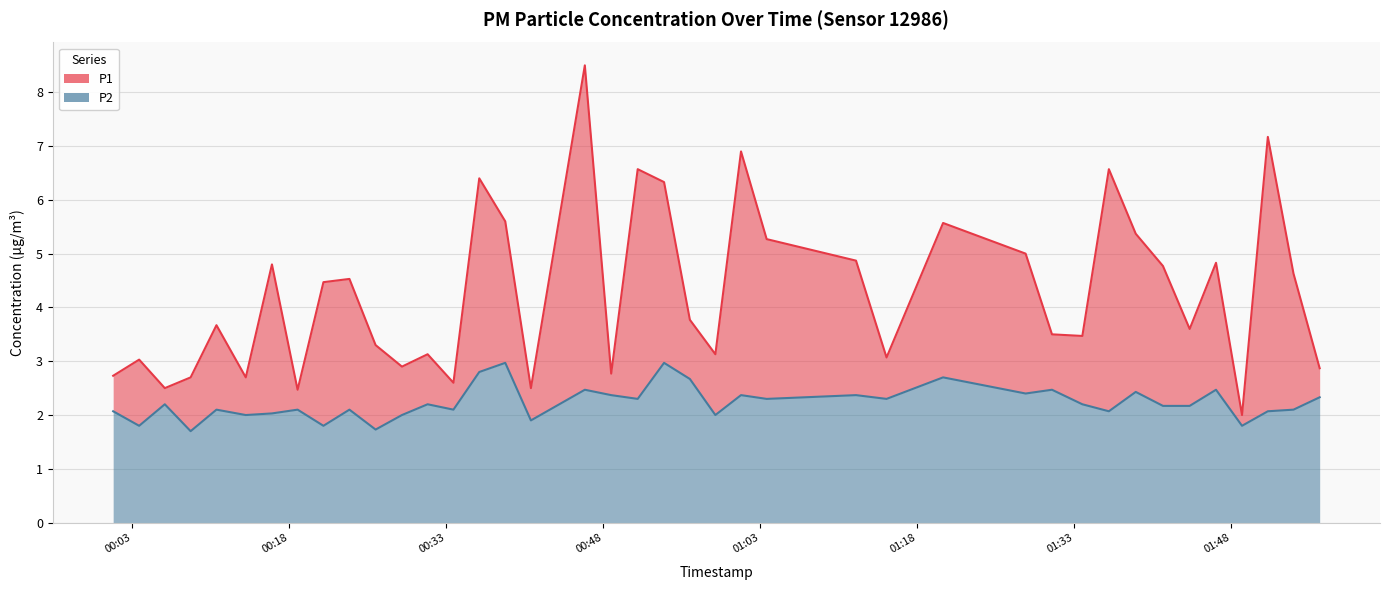

List the series in order of their peak value, lowest first.

P2, P1